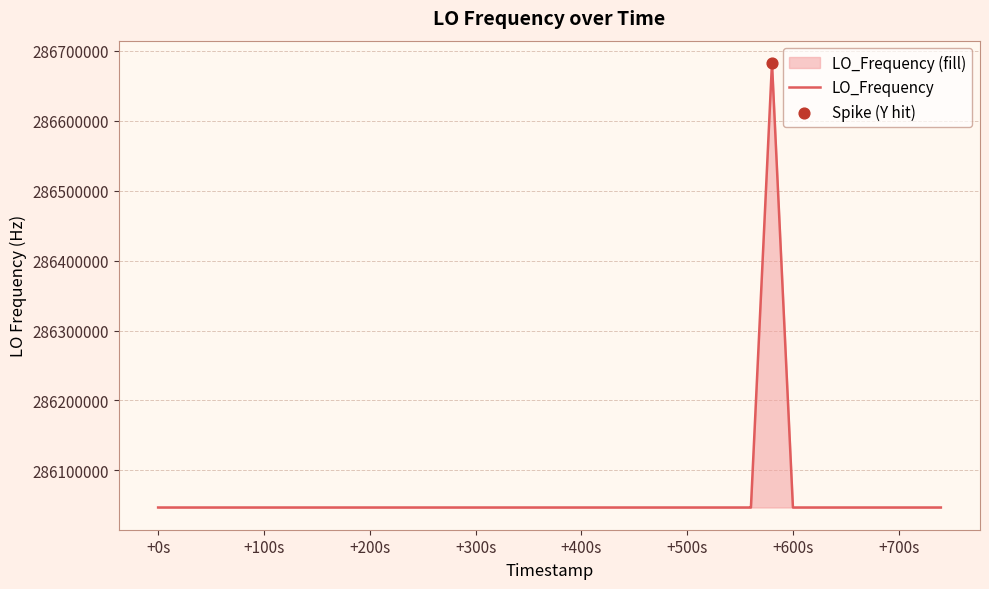

What is the maximum value shown in the chart?

286682704.2